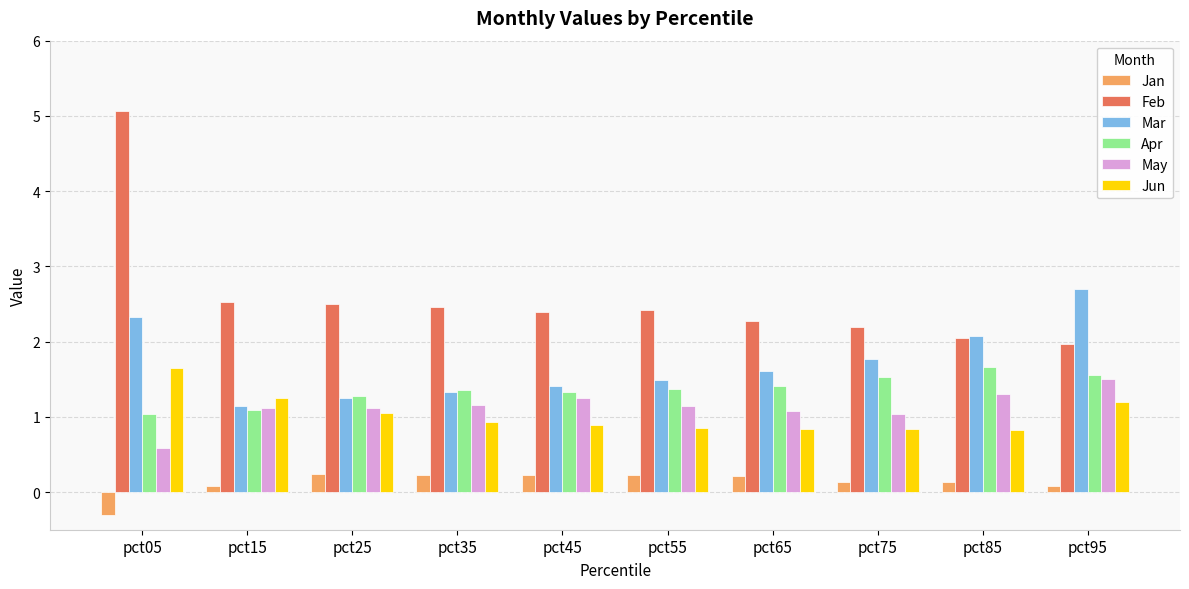

What is the smallest value displayed?

-0.3